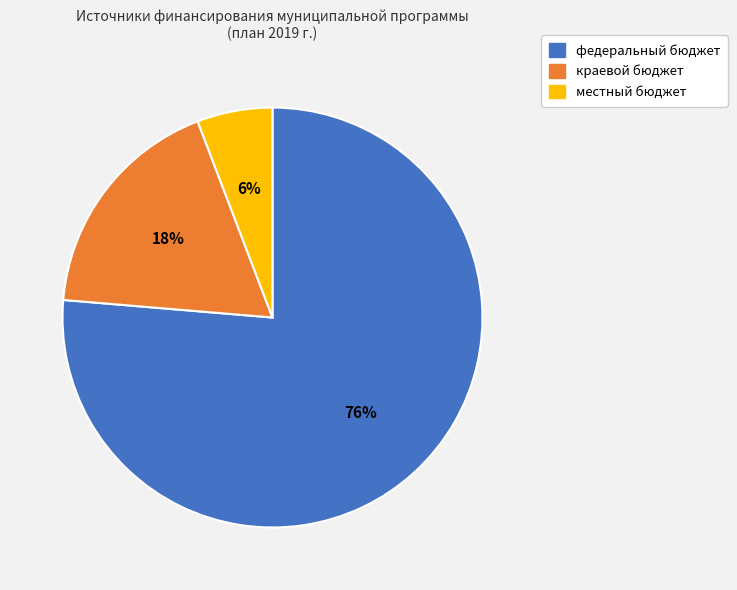

Which slice is the largest?

федеральный бюджет